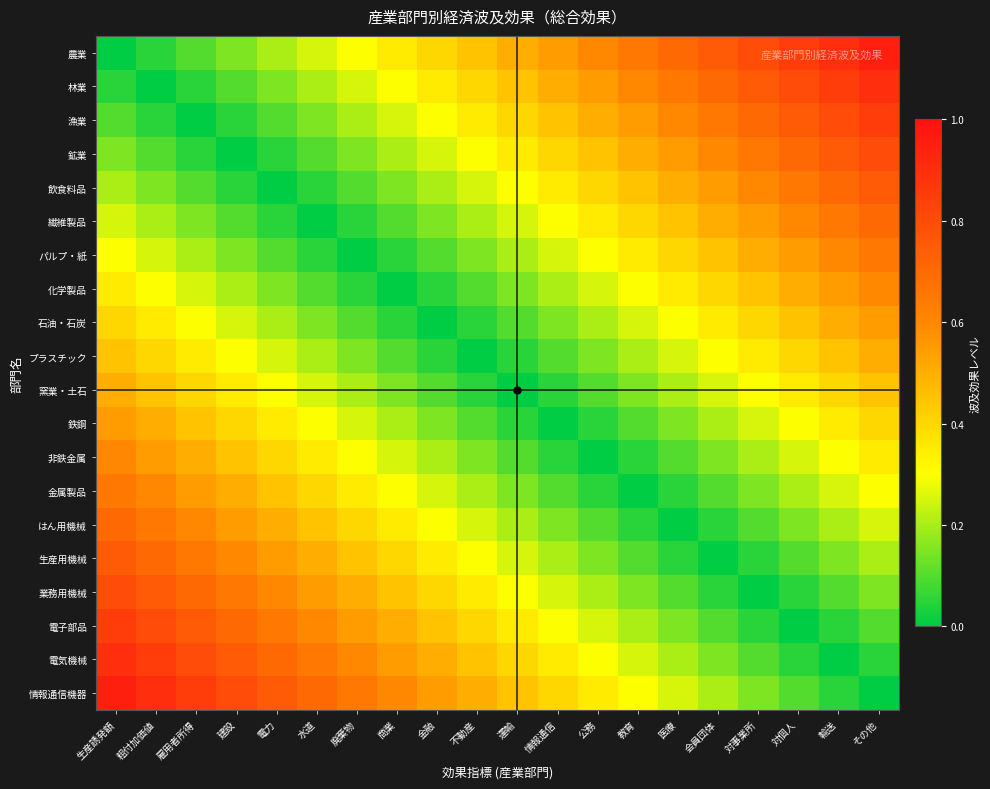

Which category has the highest value across all series?

その他